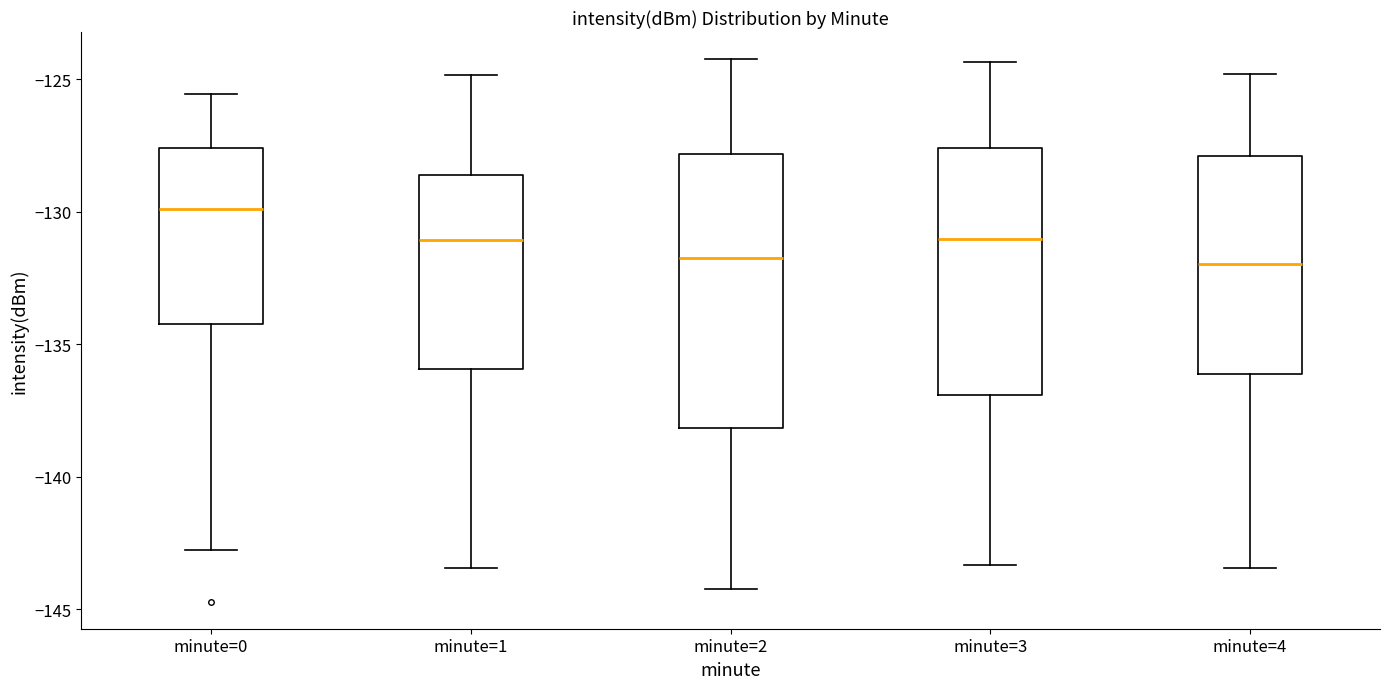

Reading left to right, read every box against the y-axis: the position of its median line, the range the box covers, and the ends of its whiskers. The values are not printed on the chart, so give them approximately, as read against the axis.

minute=0: median -130.0, box -134.0 to -127.5, whiskers -142.5 to -125.5
minute=1: median -131.0, box -136.0 to -128.5, whiskers -143.5 to -125.0
minute=2: median -131.5, box -138.0 to -128.0, whiskers -144.0 to -124.0
minute=3: median -131.0, box -137.0 to -127.5, whiskers -143.5 to -124.5
minute=4: median -132.0, box -136.0 to -128.0, whiskers -143.5 to -125.0